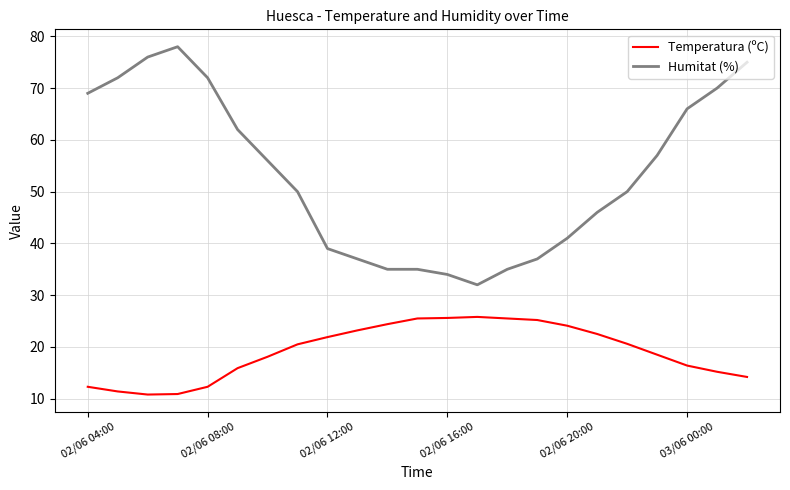

Which series has the widest spread of values?

Humitat (%)